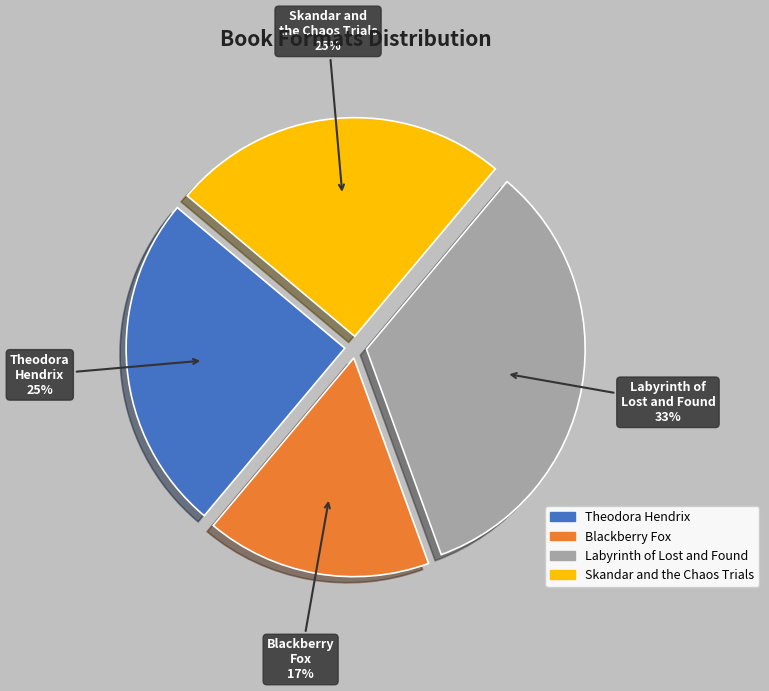

What is the largest slice in the pie chart?

Labyrinth of Lost and Found